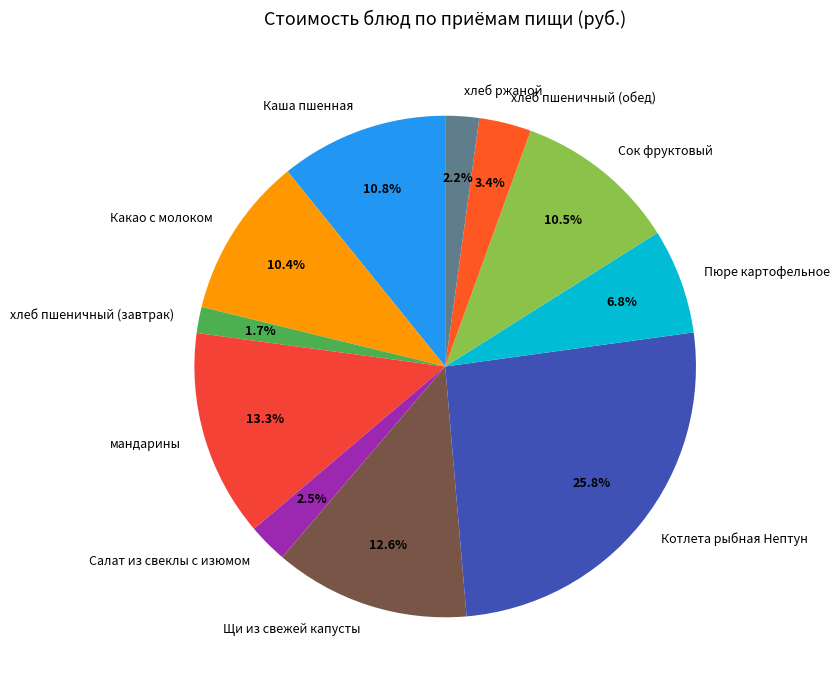

The Каша пшенная slice represents 11% of the pie. True or false?

True